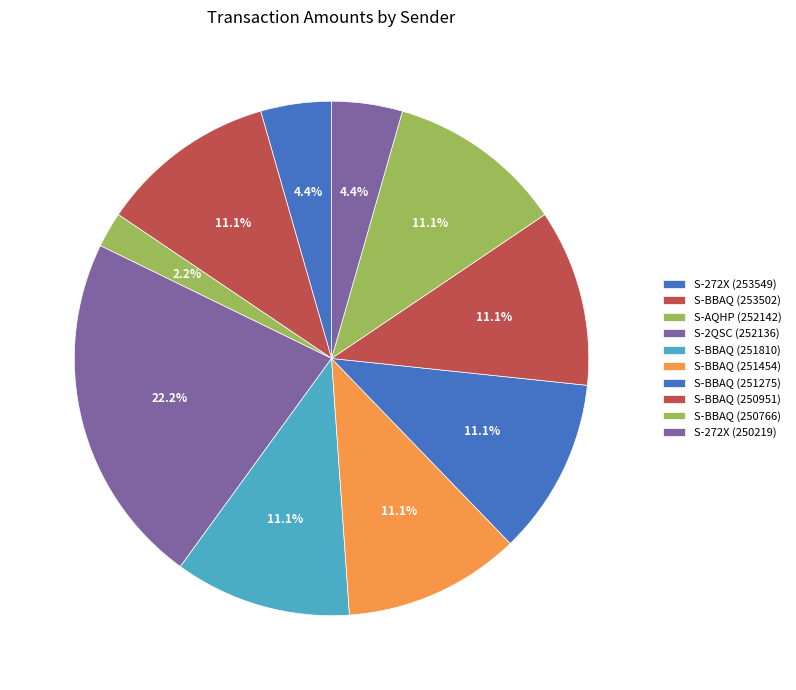

How many segments does this pie chart have?

10